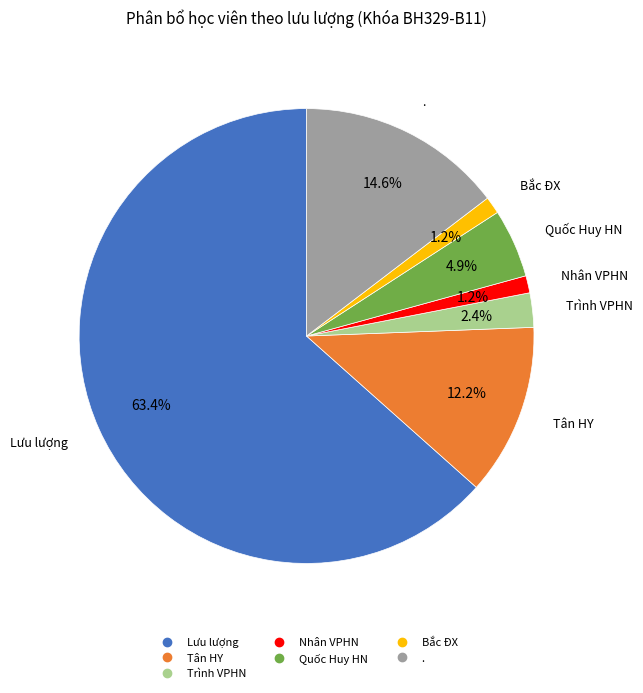

Which slice represents more than half of the pie?

Lưu lượng